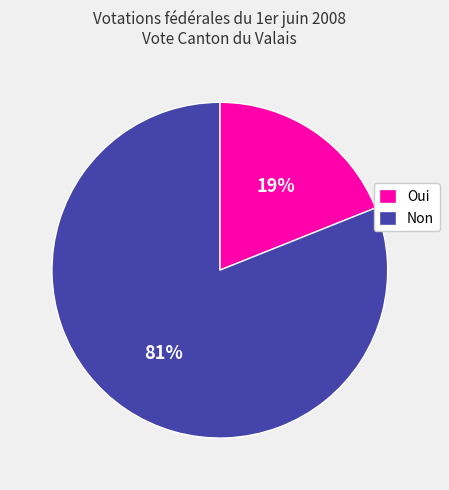

Approximately how many times larger is the value at Oui compared to Non?

0.2